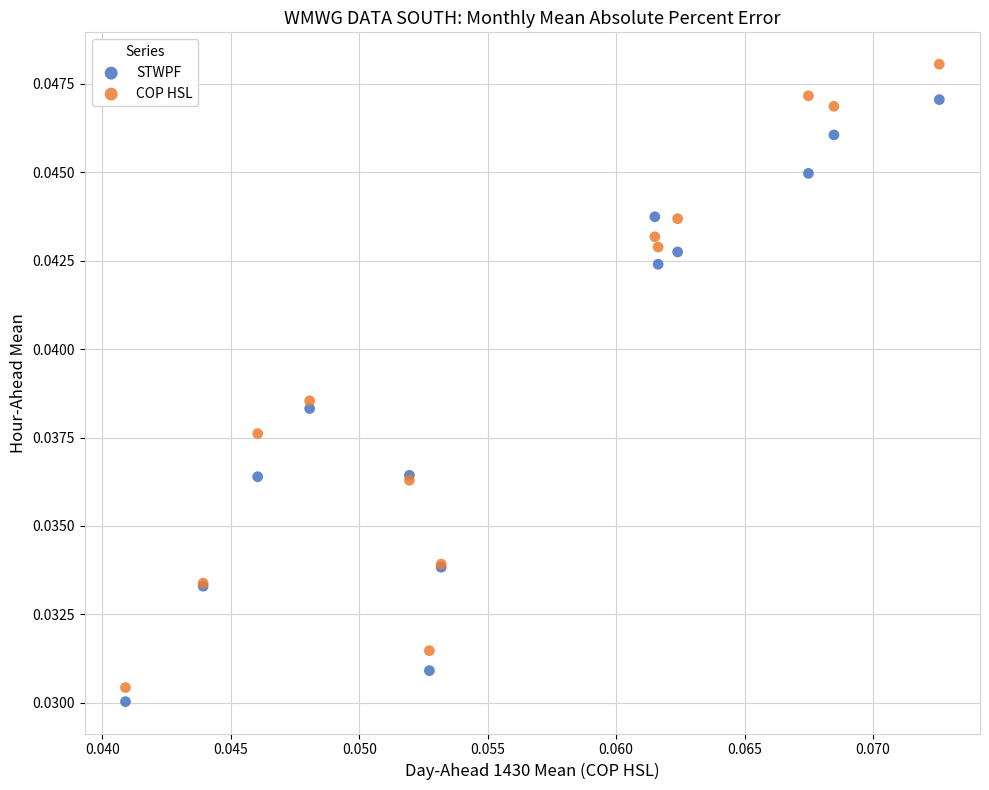

Which series reaches the maximum Y coordinate?

COP HSL